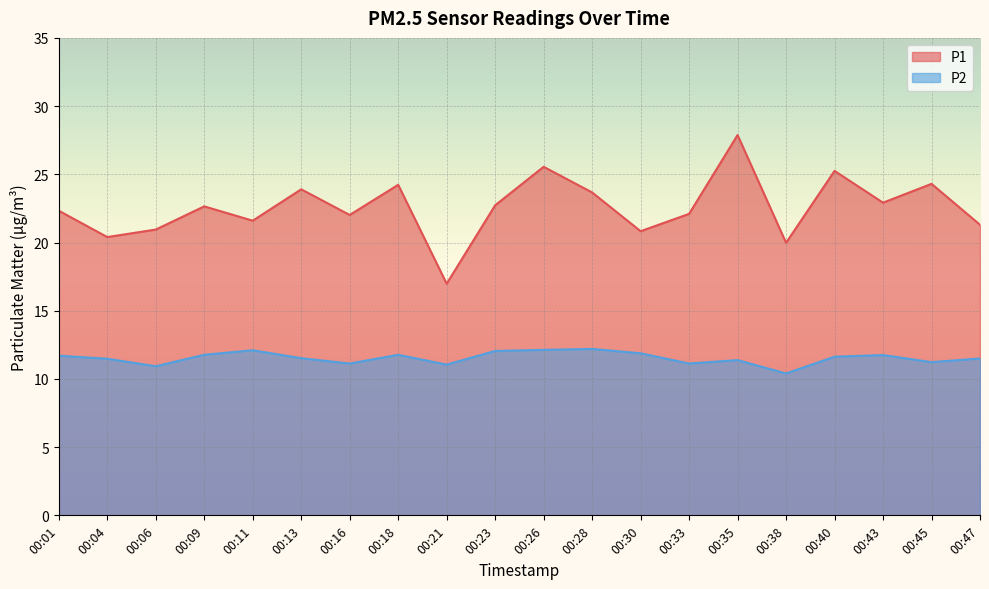

Read the P2 value at 00:04.

11.5